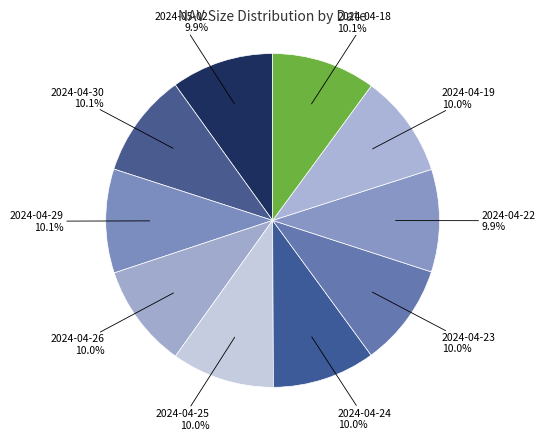

How many slices are in this pie chart?

10